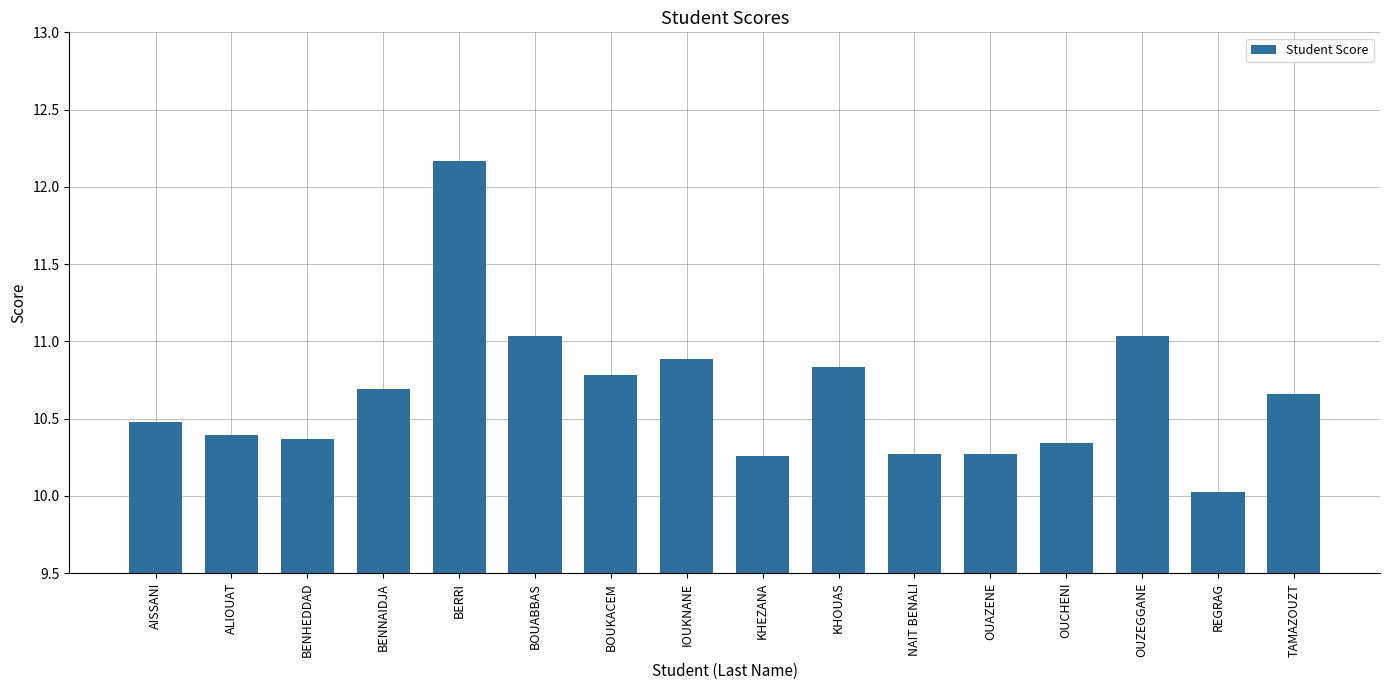

Are the bars grouped side by side (vs. stacked)?

No